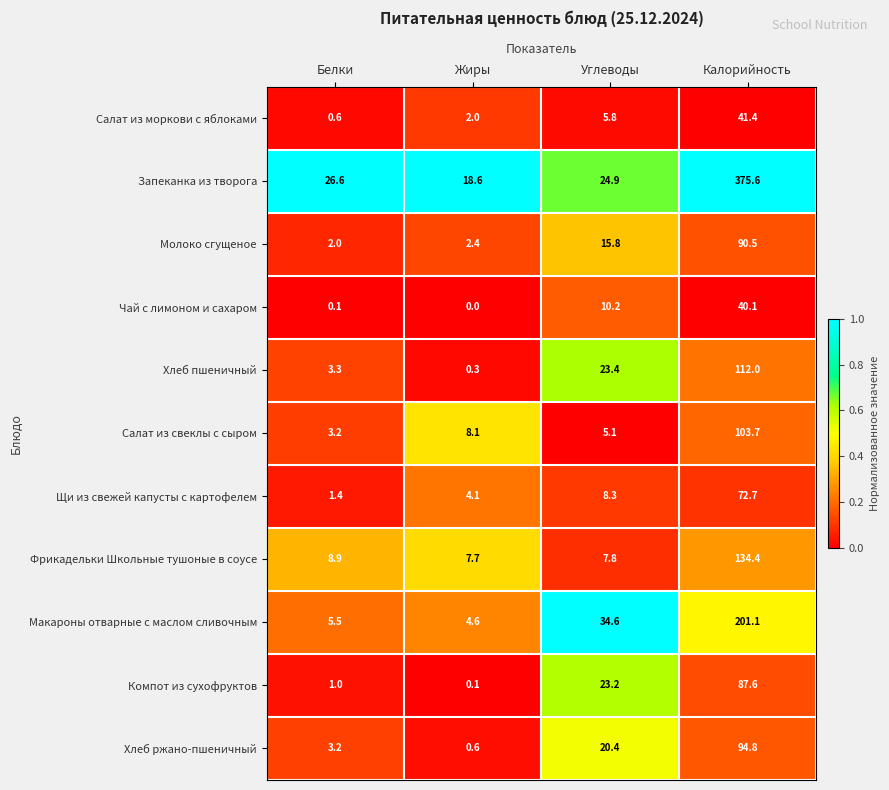

The value of Компот из сухофруктов at Белки is 0.2. True or false?

False